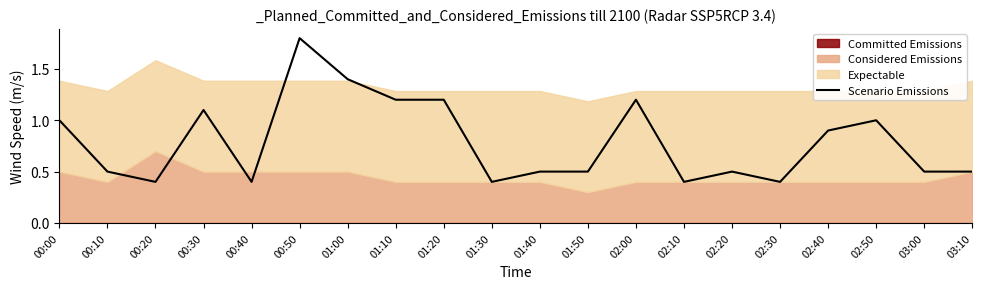

What is the greatest value displayed?

1.8